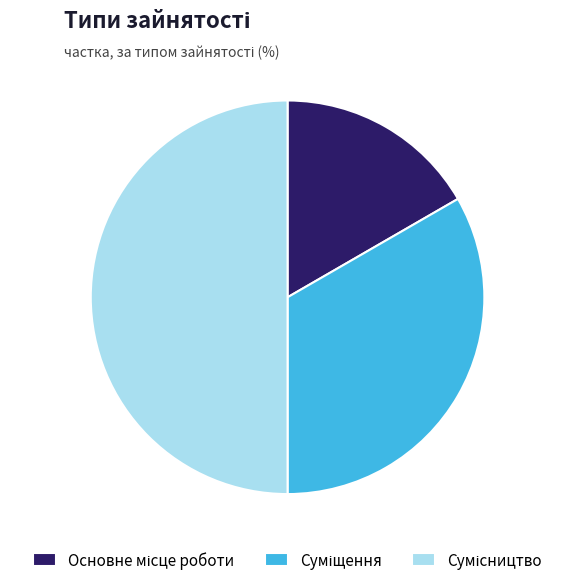

Which category has the biggest portion of the pie?

Сумісництво